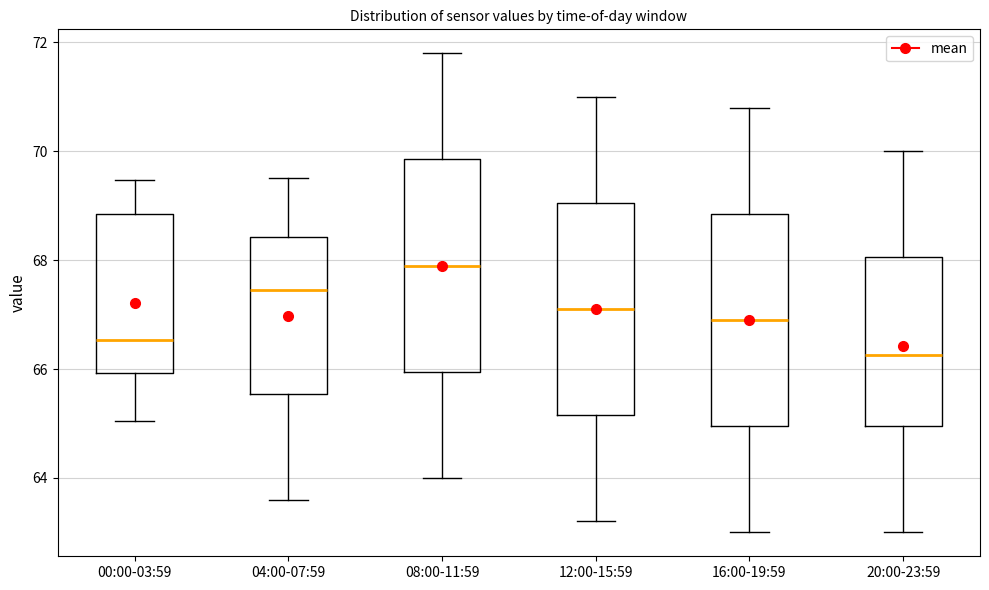

Reading left to right, transcribe this box plot: for each box, give where its median line is, the range the box spans, and where its two whiskers end, as read against the y-axis. The values are not printed on the chart, so give them approximately, as read against the axis.

00:00-03:59: median 66.6, box 66.0 to 68.8, whiskers 65.0 to 69.4
04:00-07:59: median 67.4, box 65.6 to 68.4, whiskers 63.6 to 69.6
08:00-11:59: median 68.0, box 66.0 to 69.8, whiskers 64.0 to 71.8
12:00-15:59: median 67.2, box 65.2 to 69.0, whiskers 63.2 to 71.0
16:00-19:59: median 67.0, box 65.0 to 68.8, whiskers 63.0 to 70.8
20:00-23:59: median 66.2, box 65.0 to 68.0, whiskers 63.0 to 70.0